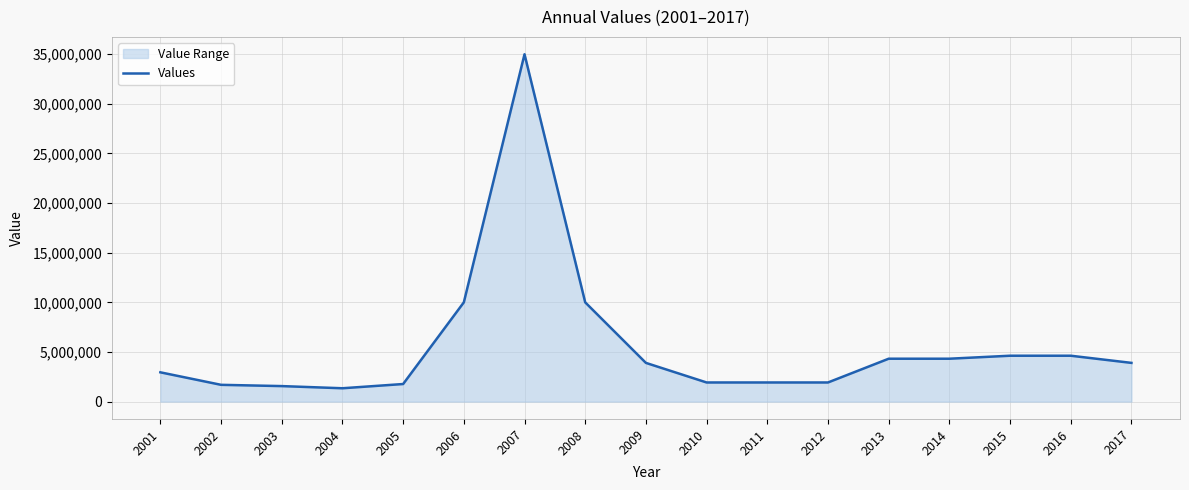

How many points are higher than both their immediate neighbors (excluding endpoints)?

1